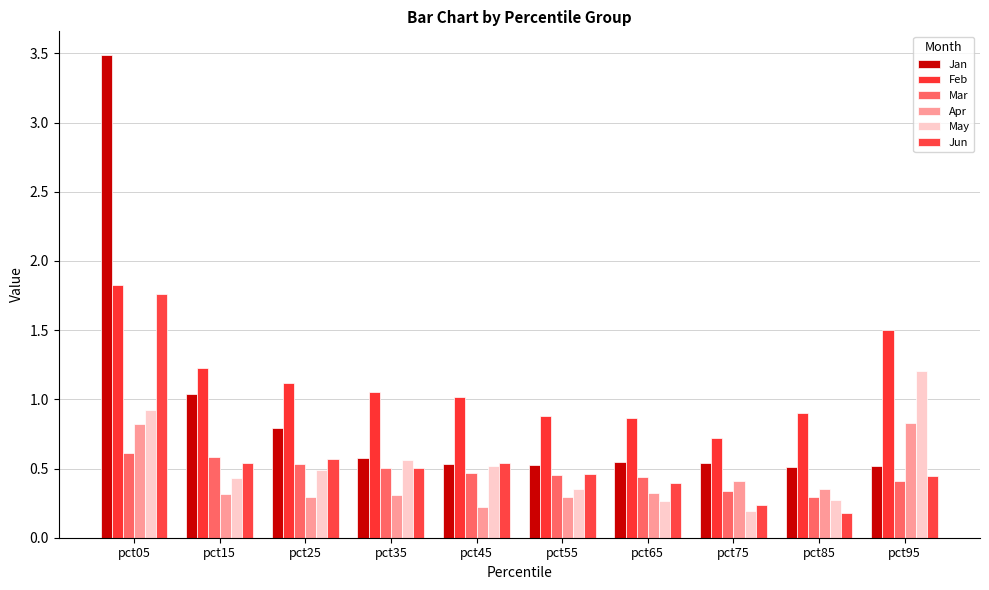

Does the chart contain any negative values?

No